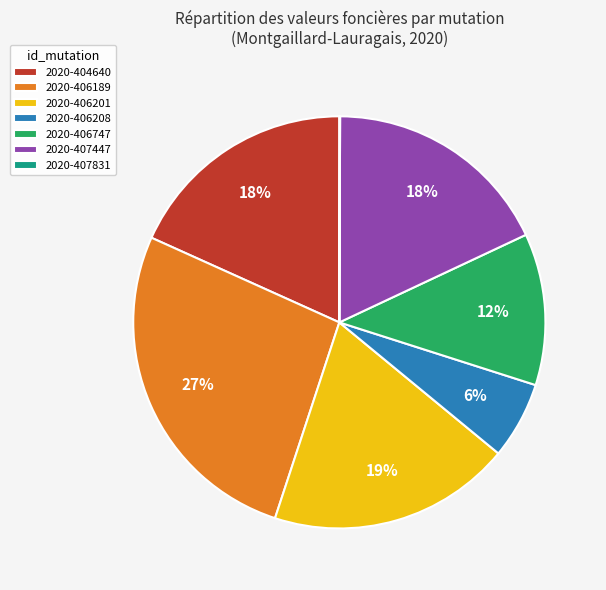

To the nearest percent, what portion does 2020-406747 represent?

12%